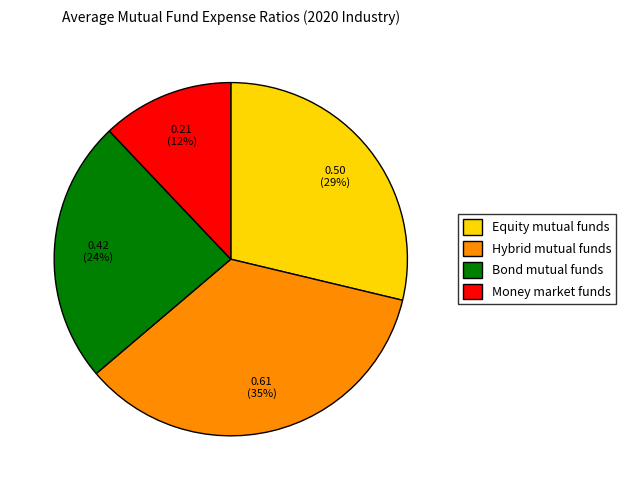

Between Bond mutual funds and Equity mutual funds, which is larger?

Equity mutual funds